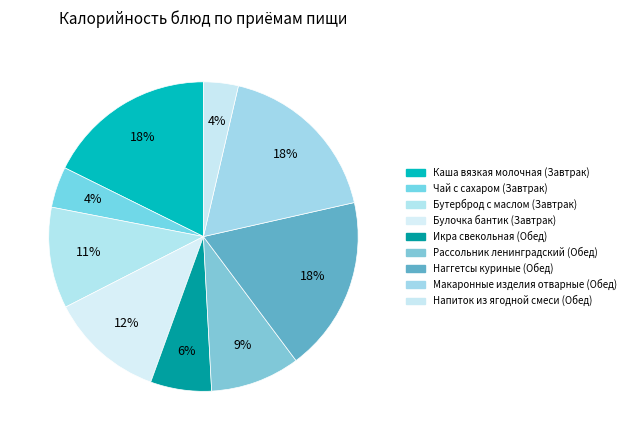

Is there any slice that represents more than half of the pie?

No